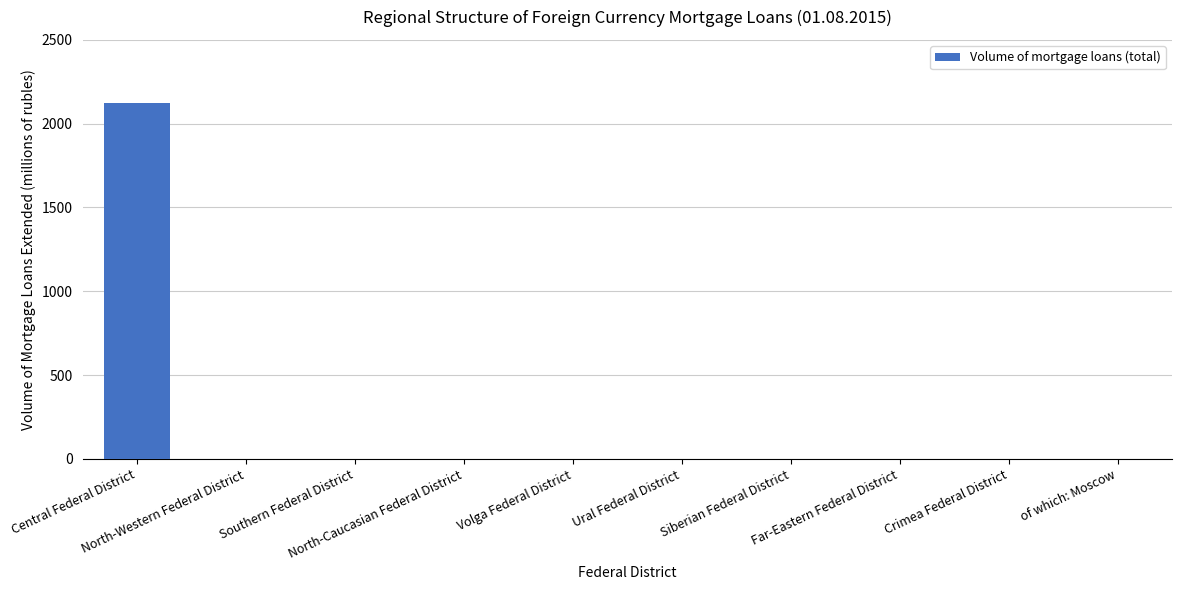

What is the sum of all values?

2123